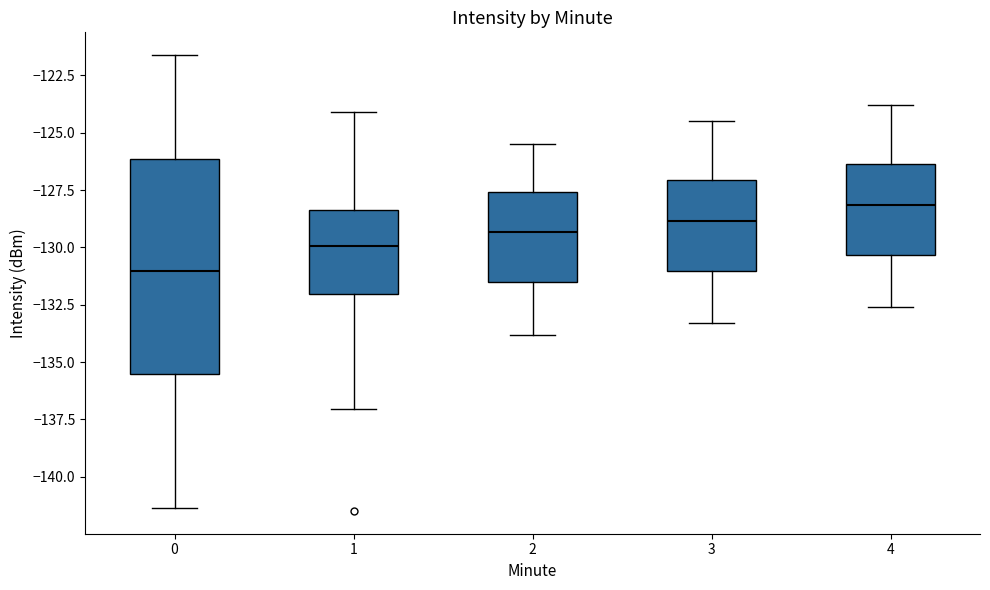

Which box is the tallest, from its lower edge to its upper edge?

0